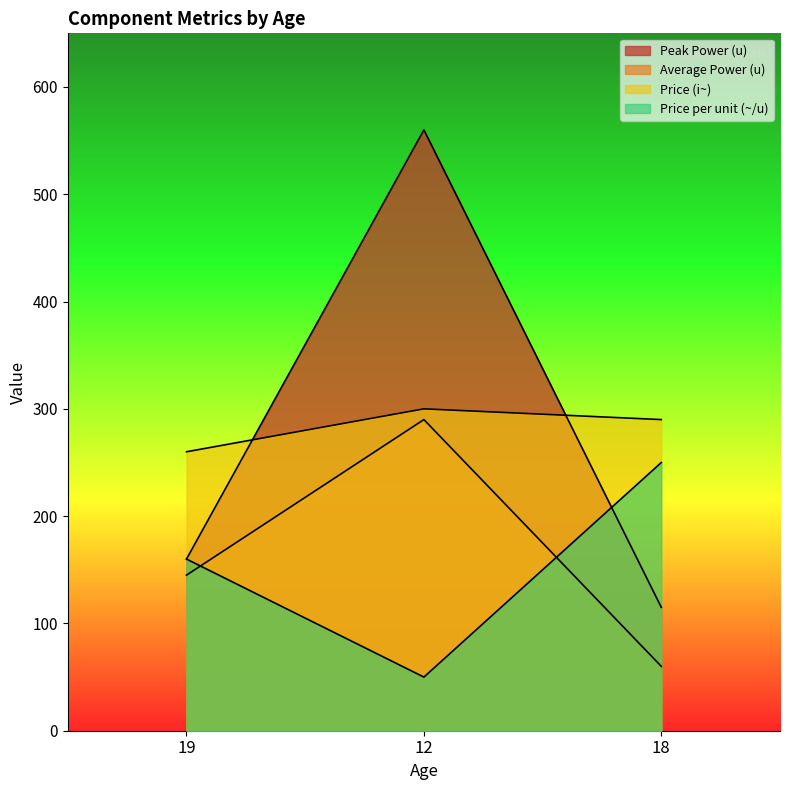

List the labels in order of Average Power (u) value, largest first.

12, 19, 18